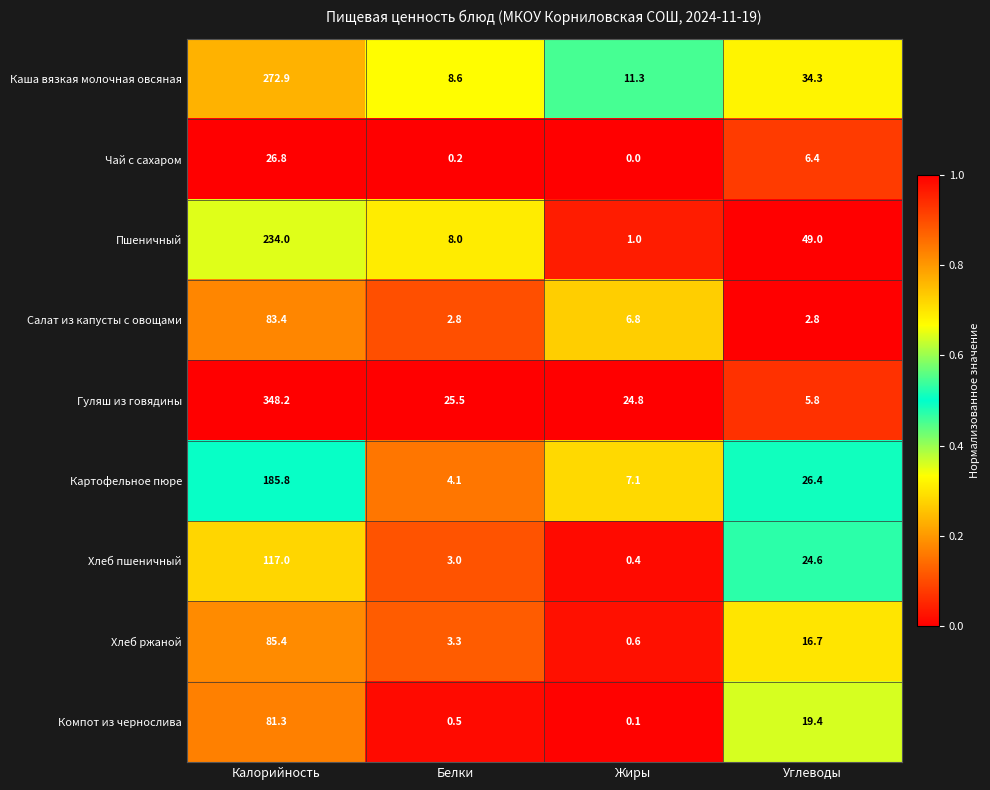

The value of Чай с сахаром at Калорийность is 26.8. True or false?

True